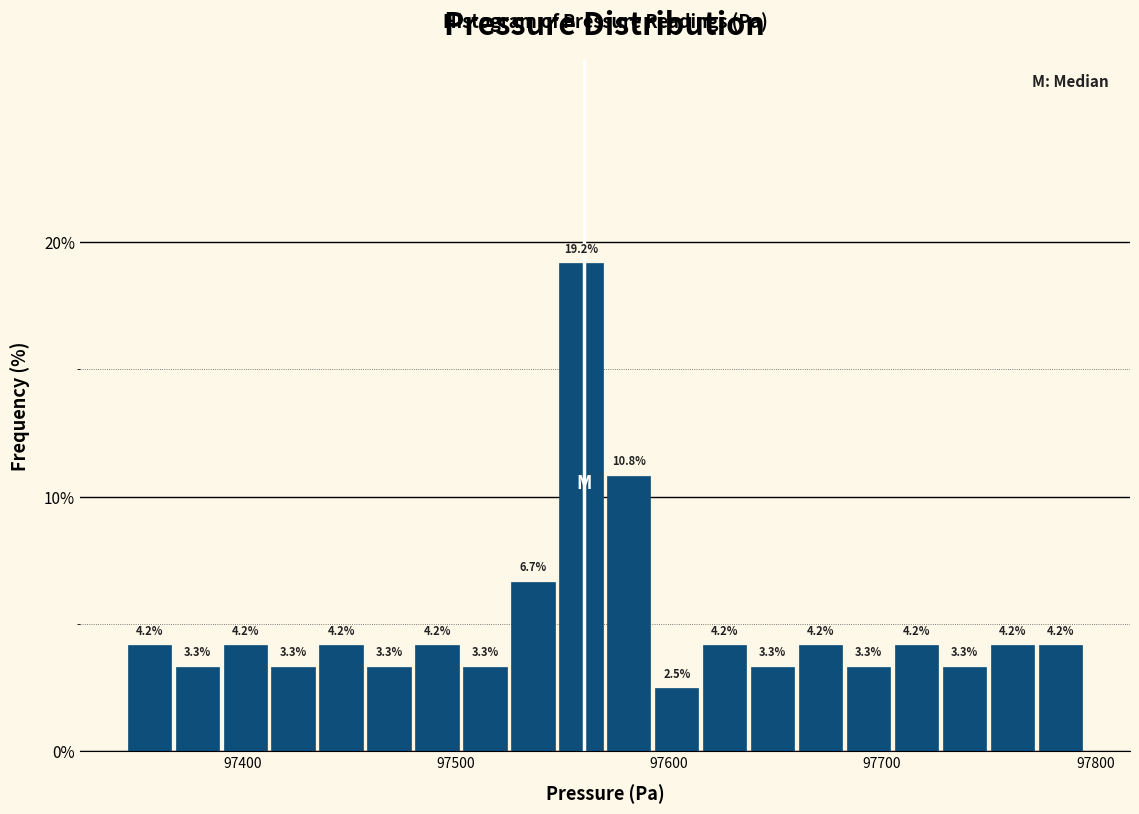

Around what value on the x-axis is the tallest bar? Give the approximate position of its centre, as read against the axis.

97560